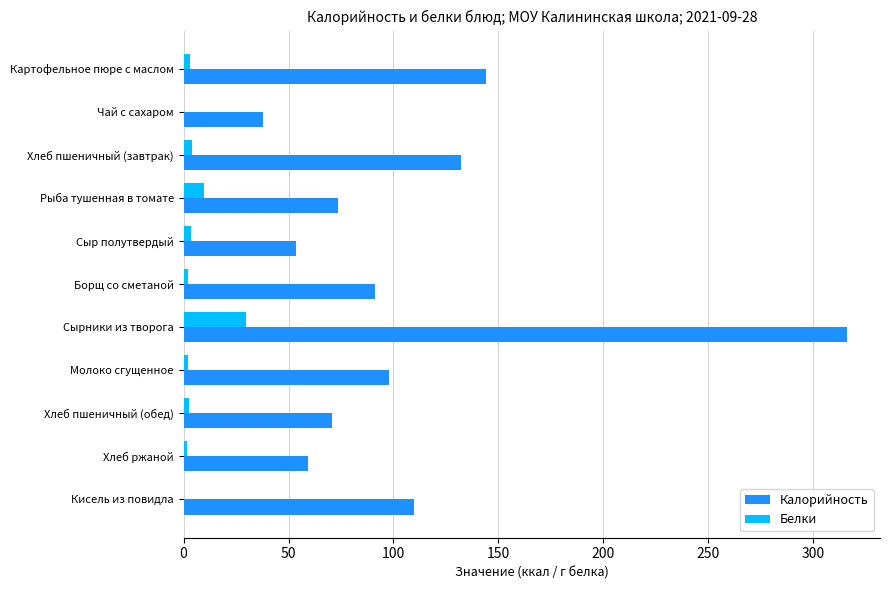

What is the maximum value shown in the chart?

316.0